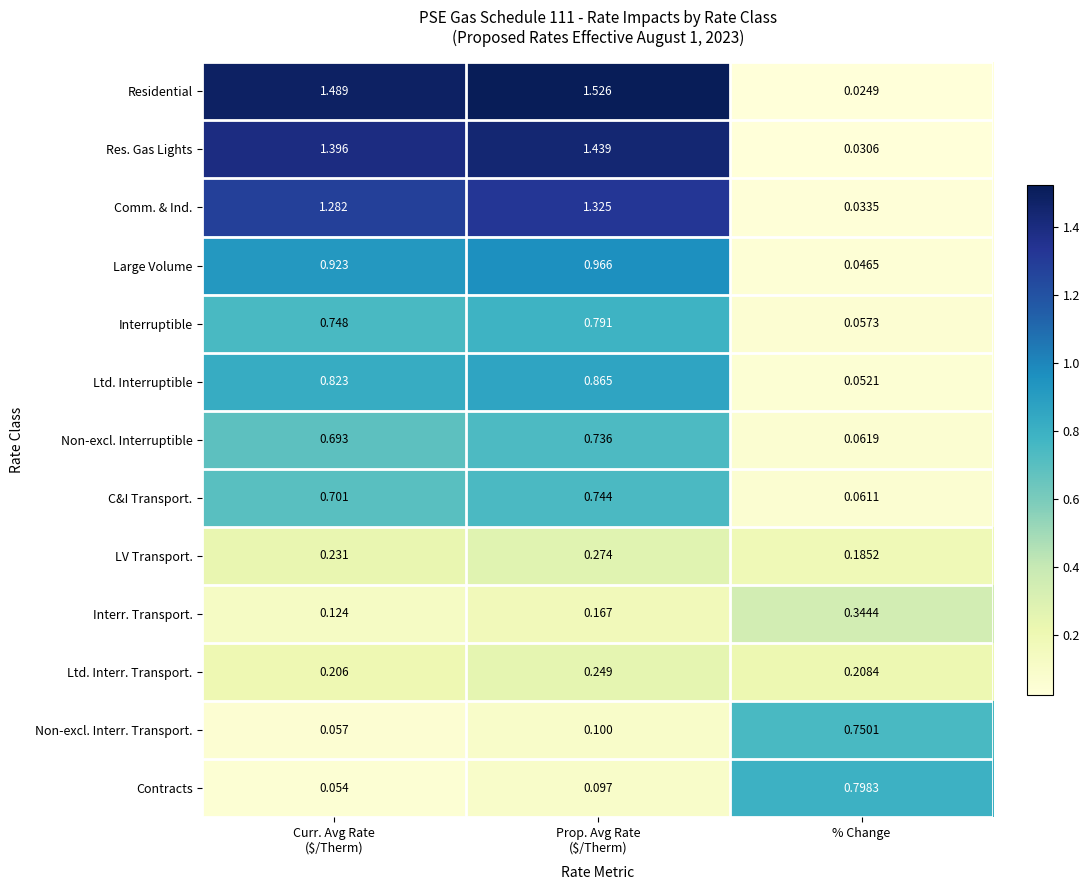

Which series has the largest range (max minus min)?

Residential